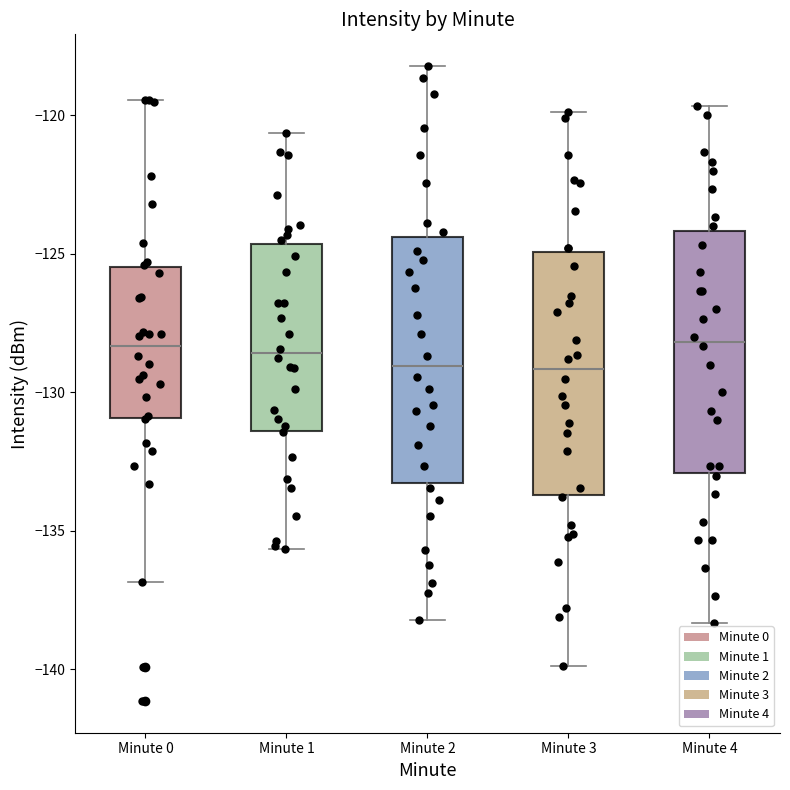

Reading left to right, read every box against the y-axis: the position of its median line, the range the box covers, and the ends of its whiskers. The values are not printed on the chart, so give them approximately, as read against the axis.

Minute 0: median -128.5, box -131.0 to -125.5, whiskers -137.0 to -119.5
Minute 1: median -128.5, box -131.5 to -124.5, whiskers -135.5 to -120.5
Minute 2: median -129.0, box -133.5 to -124.5, whiskers -138.0 to -118.0
Minute 3: median -129.0, box -133.5 to -125.0, whiskers -140.0 to -120.0
Minute 4: median -128.0, box -133.0 to -124.0, whiskers -138.5 to -119.5